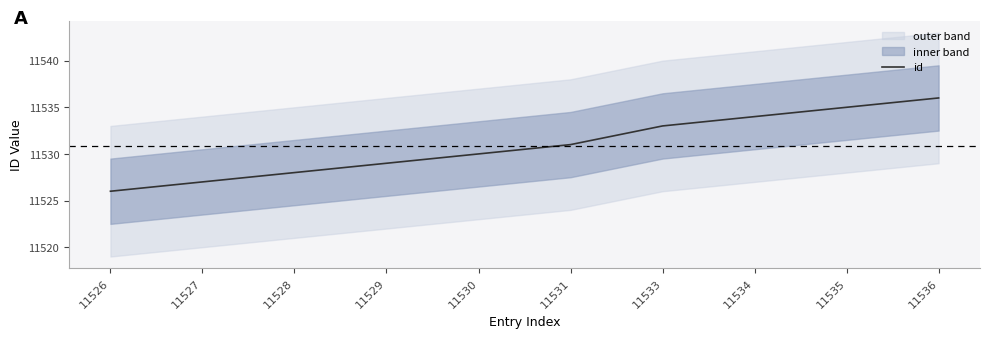

Reading left to right, list all the values displayed in this chart.

11526	11527	11528	11529	11530	11531	11533	11534	11535	11536